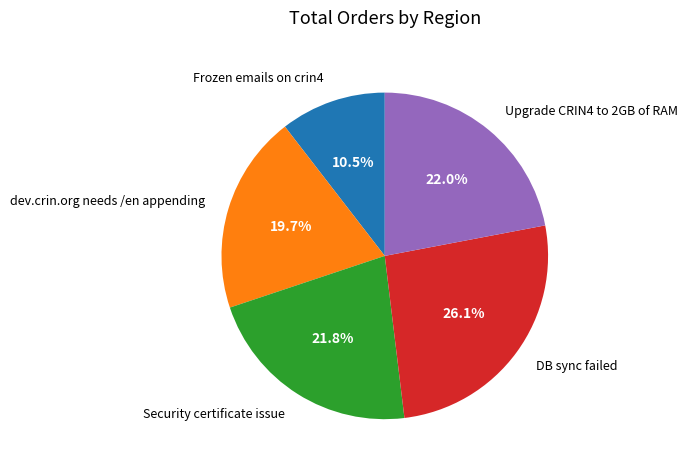

Is DB sync failed the majority of the pie?

No